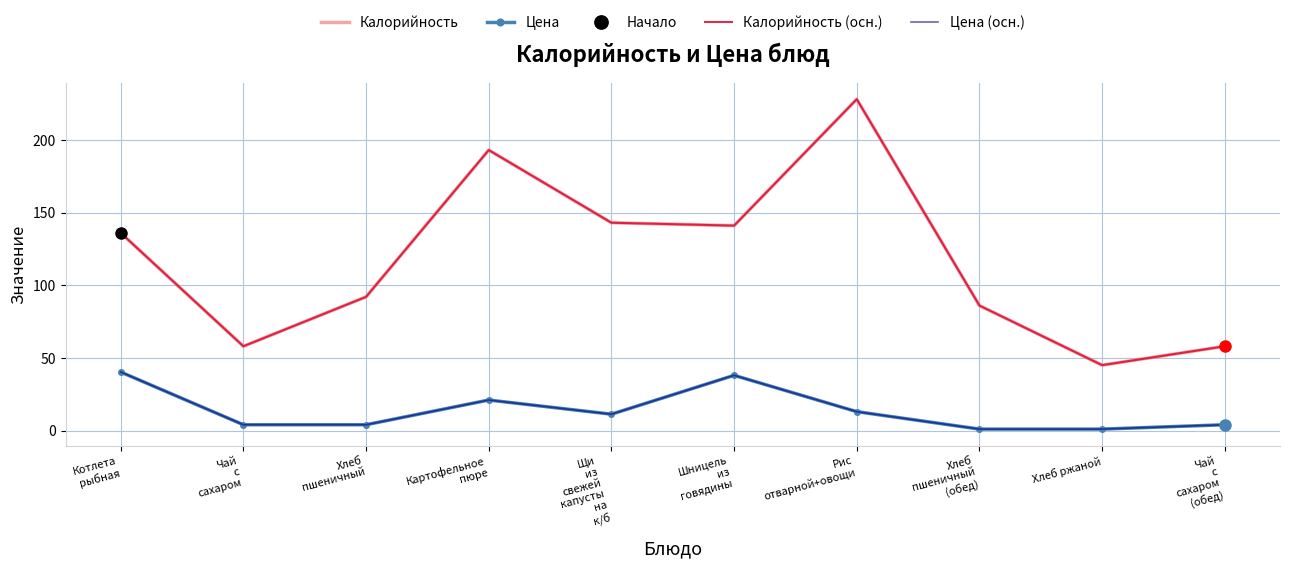

What position from the left is Котлета
рыбная?

1